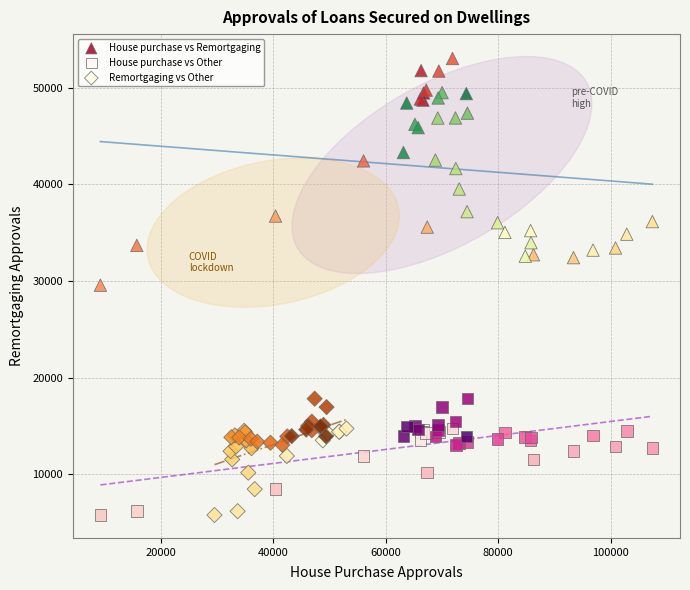

Which series has the widest spread of Y values?

House purchase vs Remortgaging